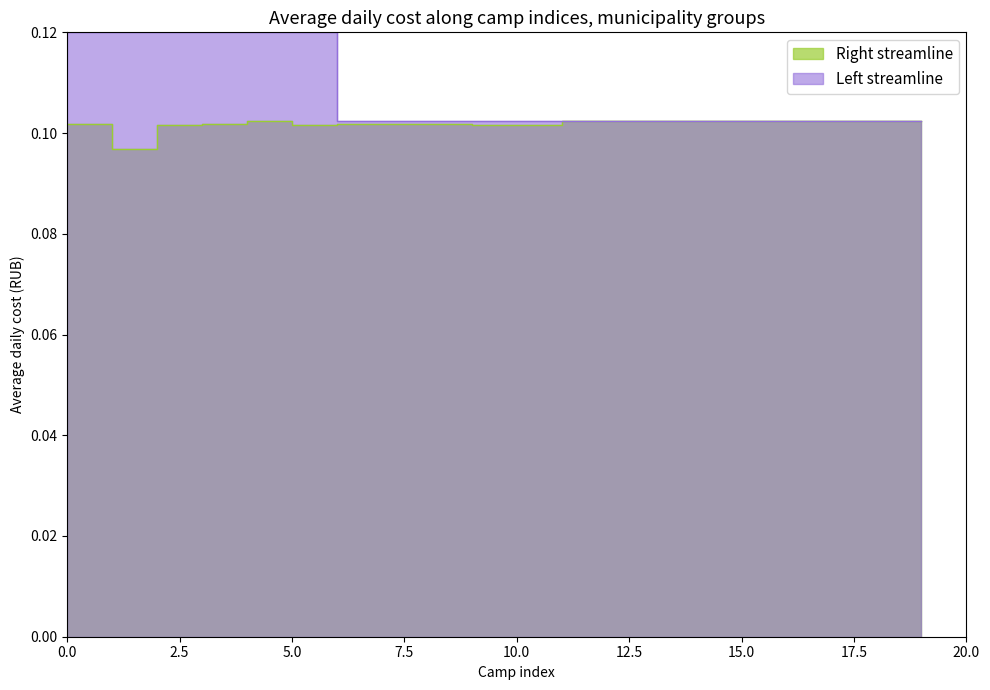

What are all the series names shown in the legend?

Right streamline, Left streamline